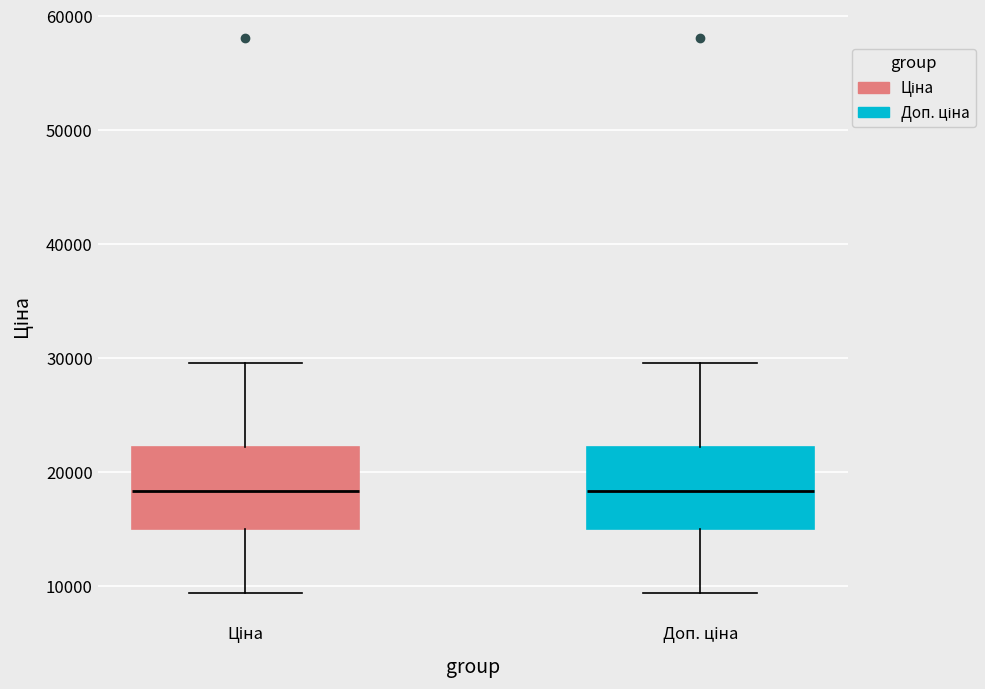

Reading left to right, read every box against the y-axis: the position of its median line, the range the box covers, and the ends of its whiskers. The values are not printed on the chart, so give them approximately, as read against the axis.

Ціна: median 18000, box 15000 to 22000, whiskers 9000 to 30000
Доп. ціна: median 18000, box 15000 to 22000, whiskers 9000 to 30000